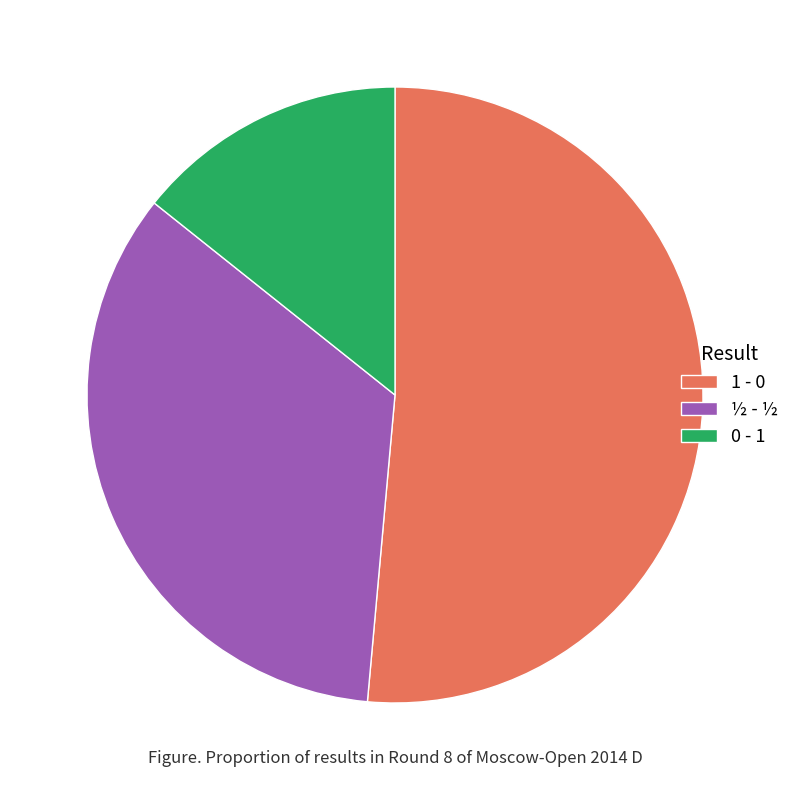

Rank the categories by value from highest to lowest.

1 - 0, ½ - ½, 0 - 1